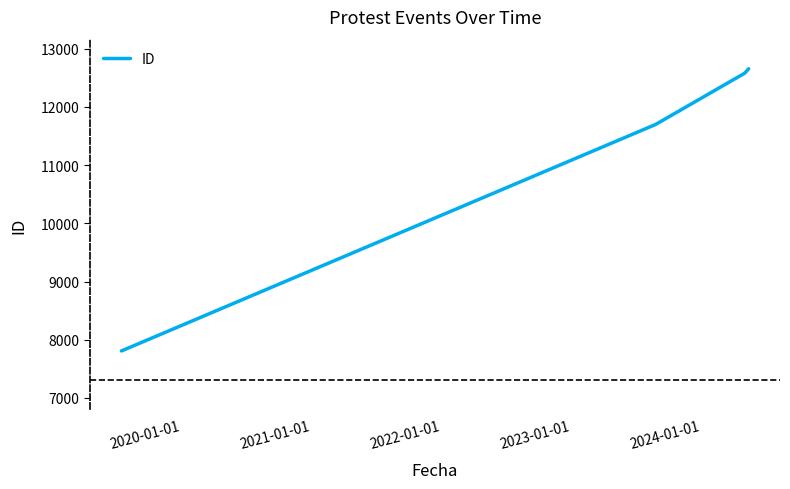

Count the number of categories in the chart.

4